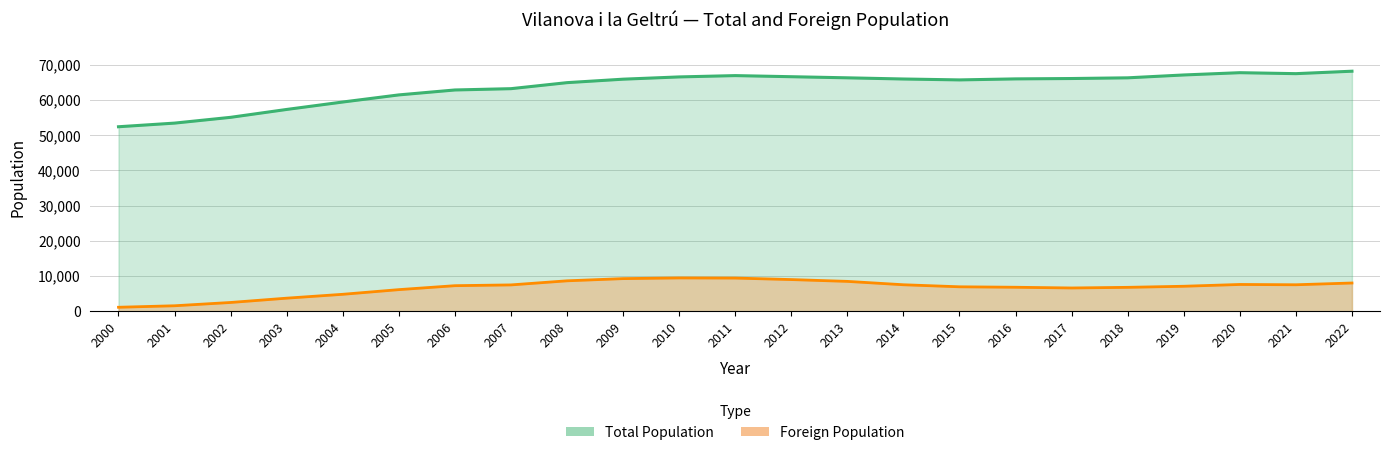

What is the smallest value displayed?

1153